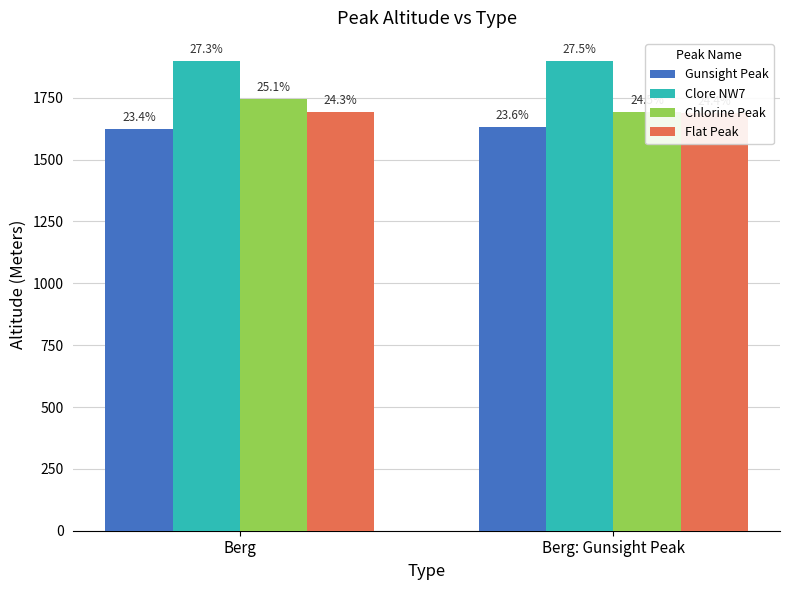

The value of Flat Peak at Berg: Gunsight Peak is 1687. True or false?

True